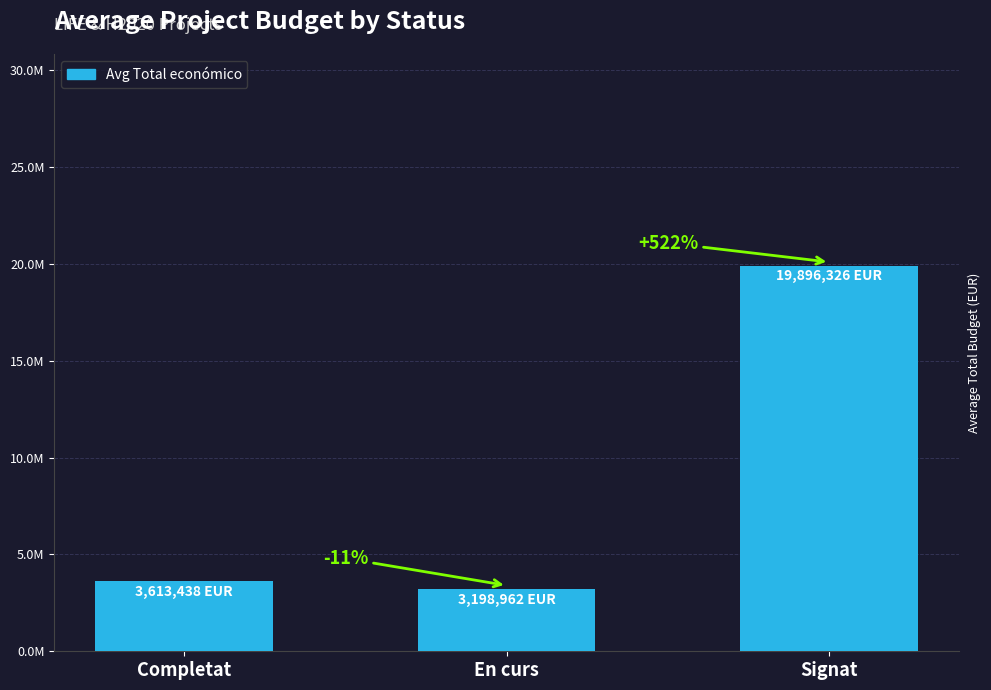

The value at Completat is 5827612. True or false?

False